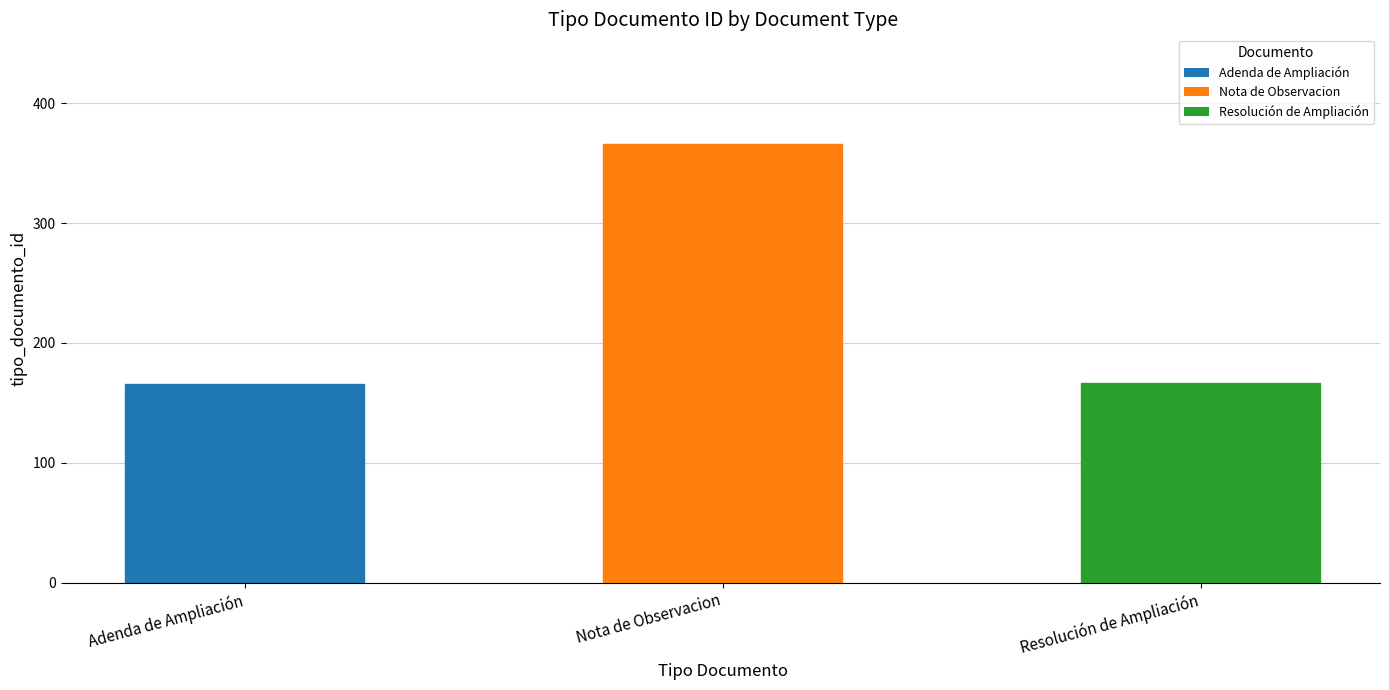

How many categories are shown in the chart?

3